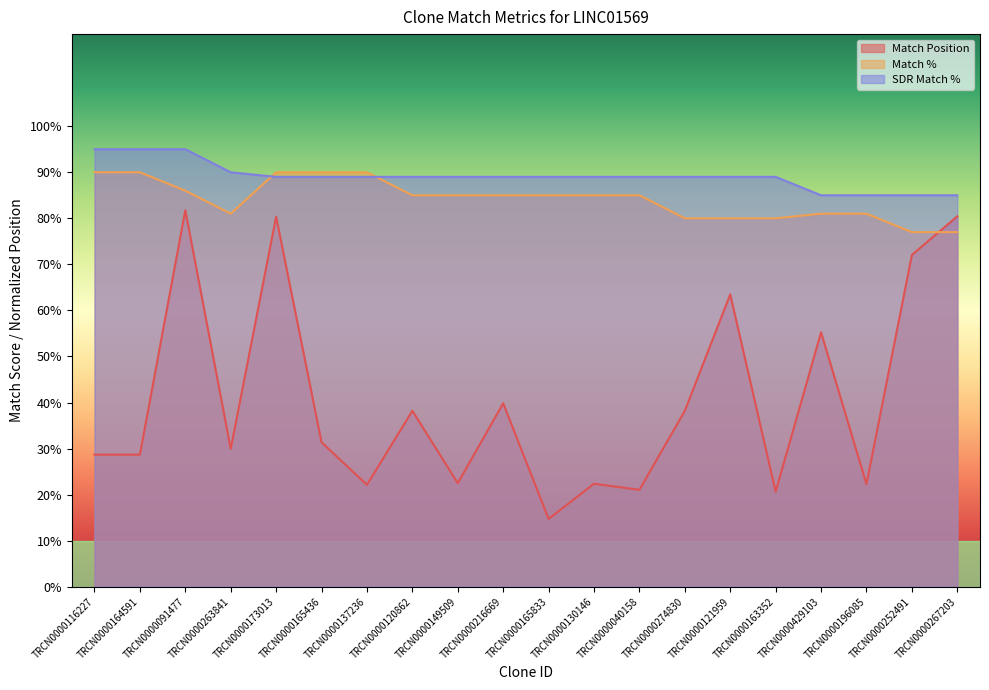

What is the difference between the second highest and second lowest values in the SDR Match % series?

10.0